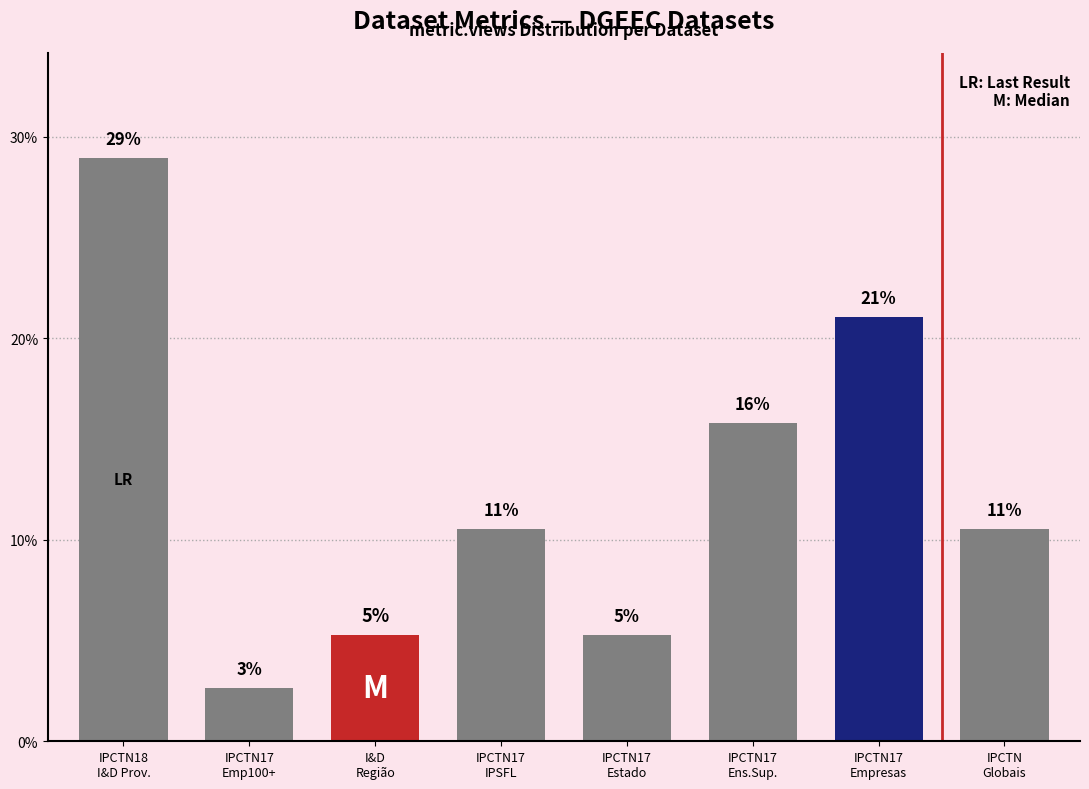

What is the label of the 7th bar from the left?

IPCTN17
Empresas